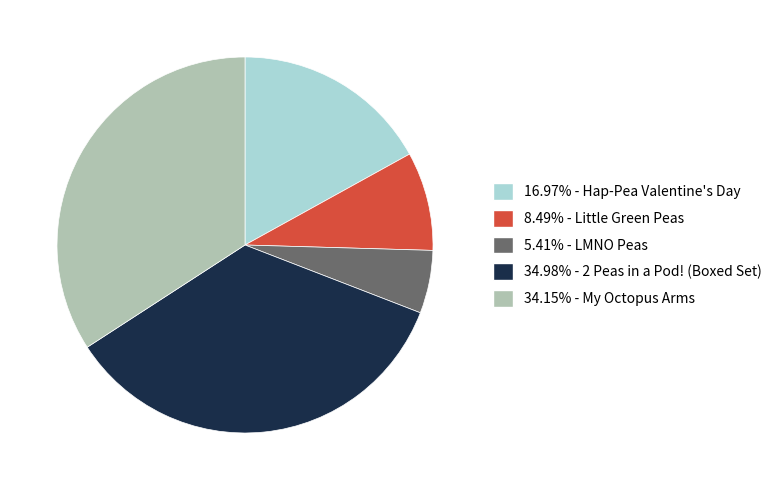

Does any single category account for the majority?

No